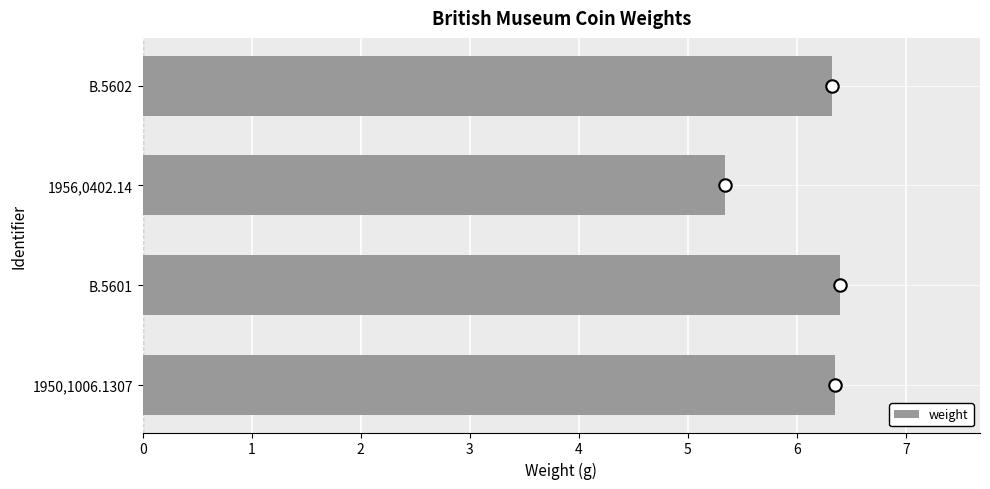

How many weight values are between 6 and 7?

3